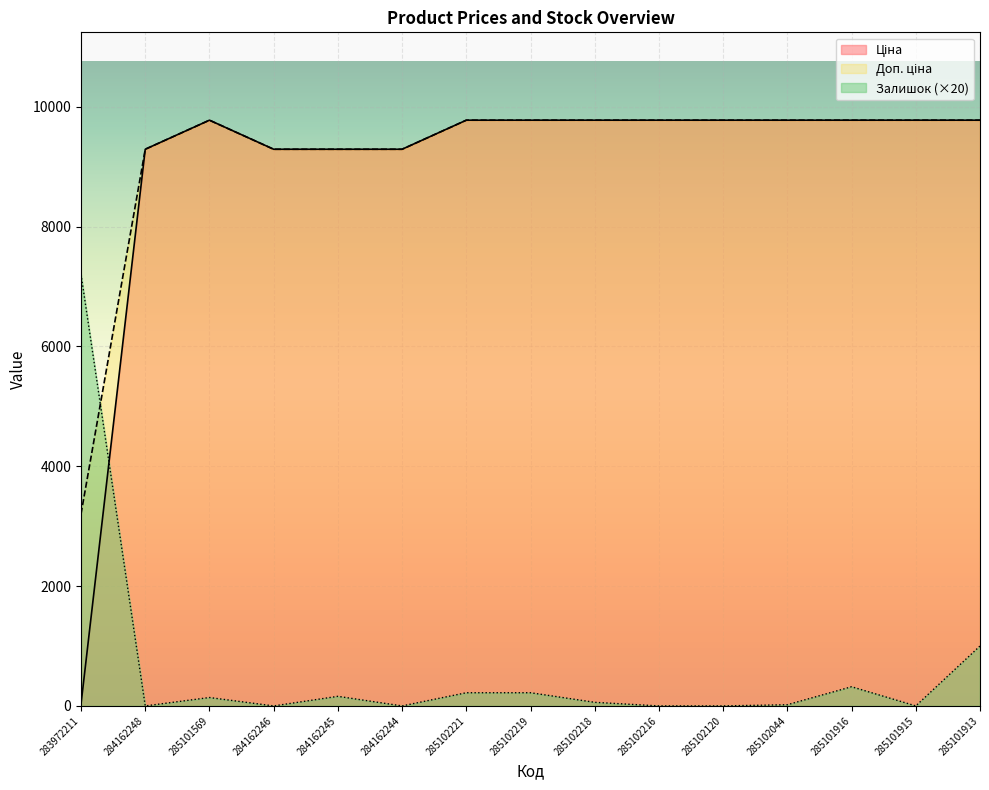

Where is Залишок nearest to the value 3600?

285101913